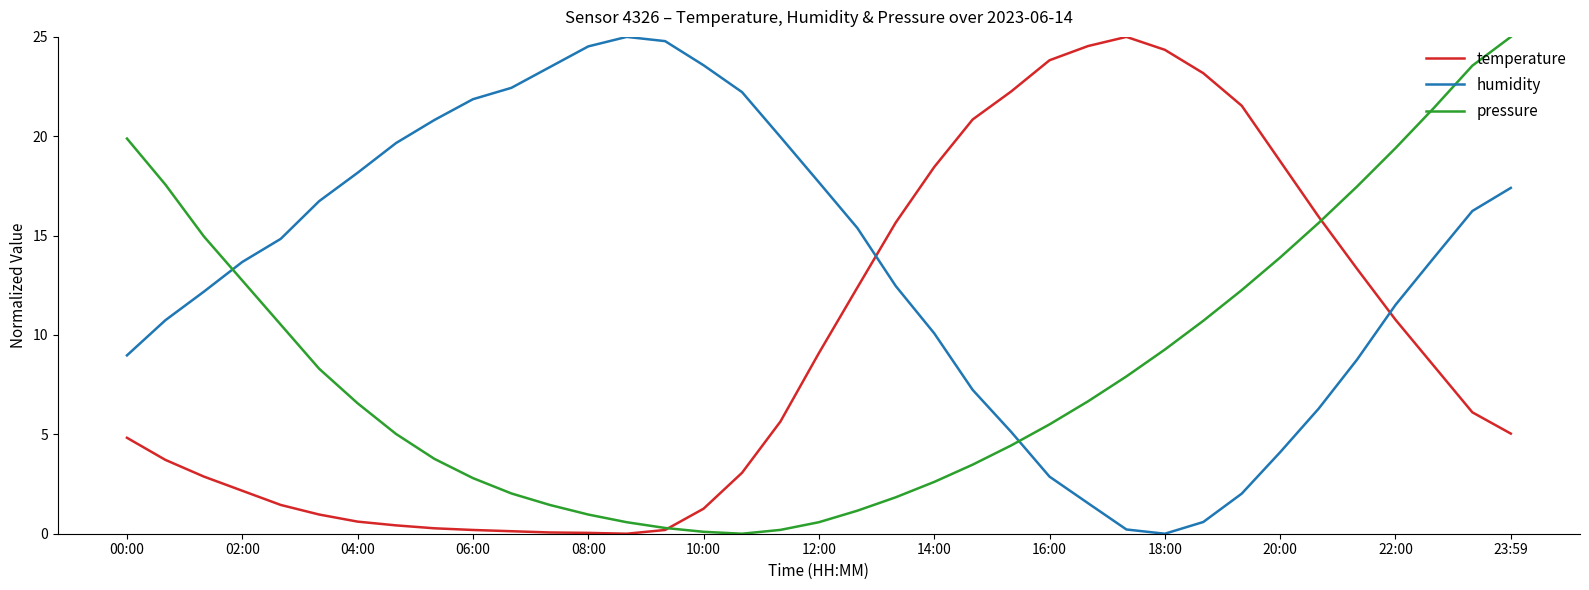

What is the maximum value shown in the chart?

25.0